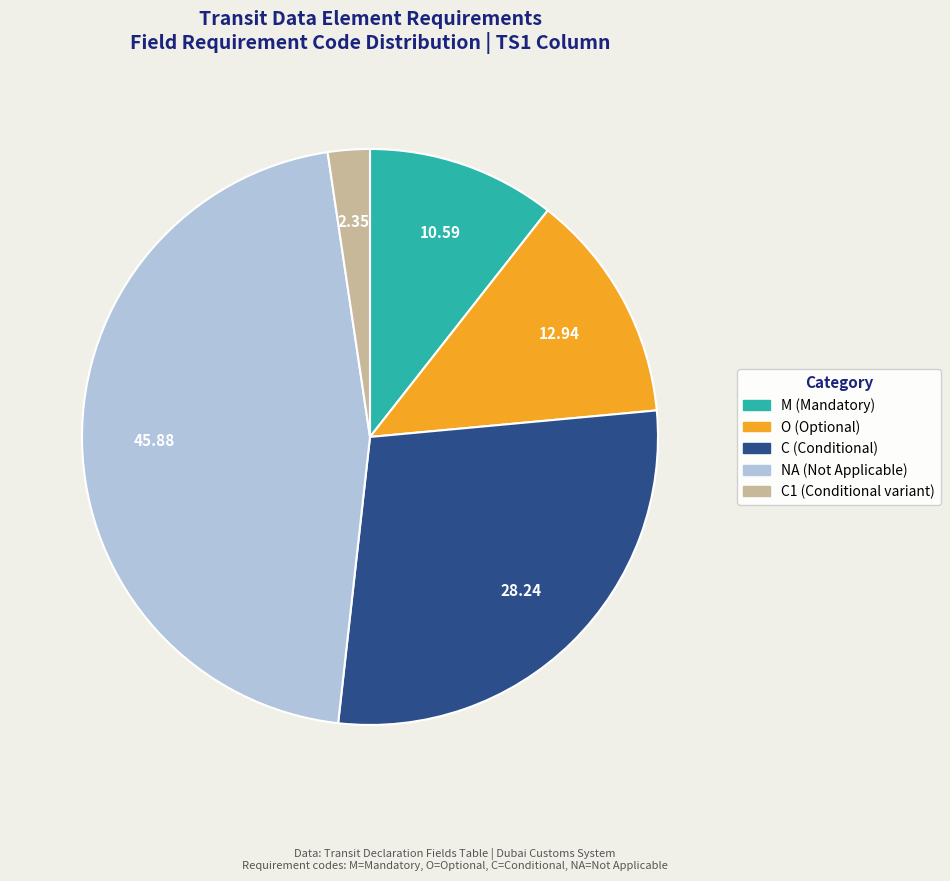

Does any single category account for the majority?

No